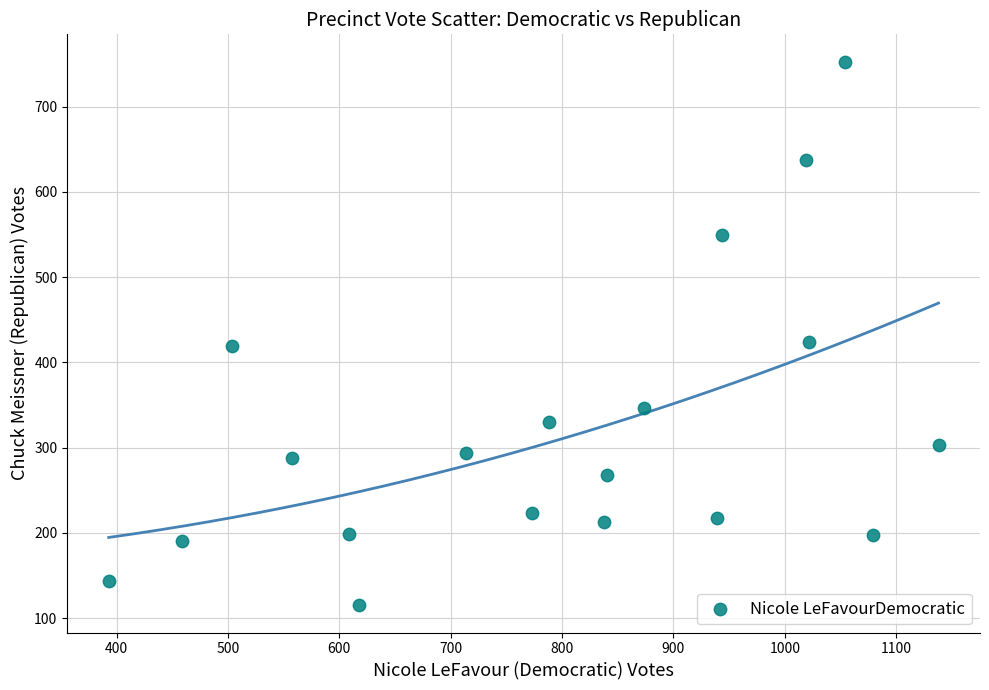

What is the range of Y values (max minus min)?

638